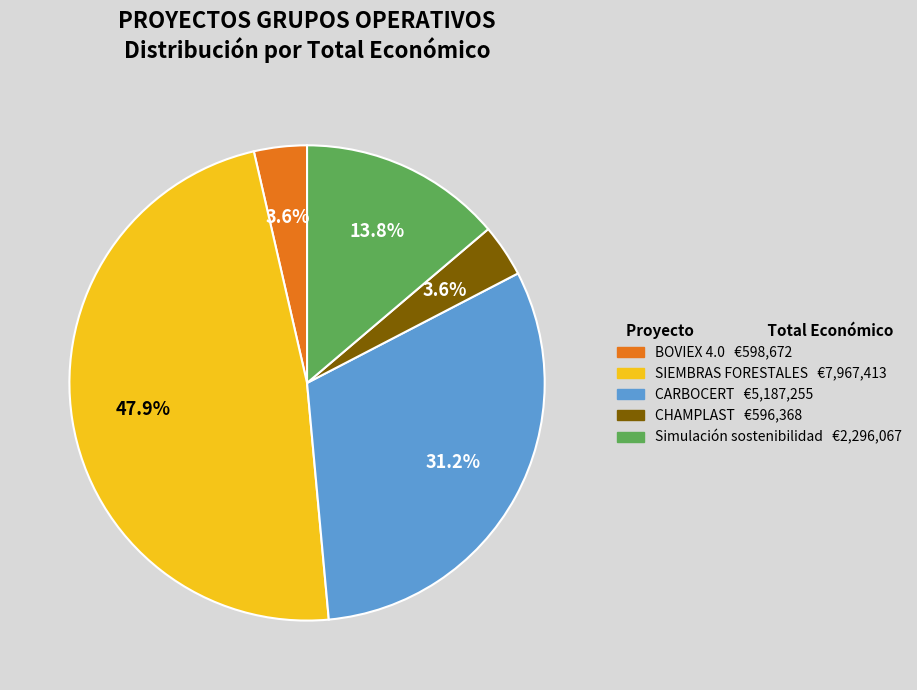

What is the largest slice in the pie chart?

SIEMBRAS FORESTALES